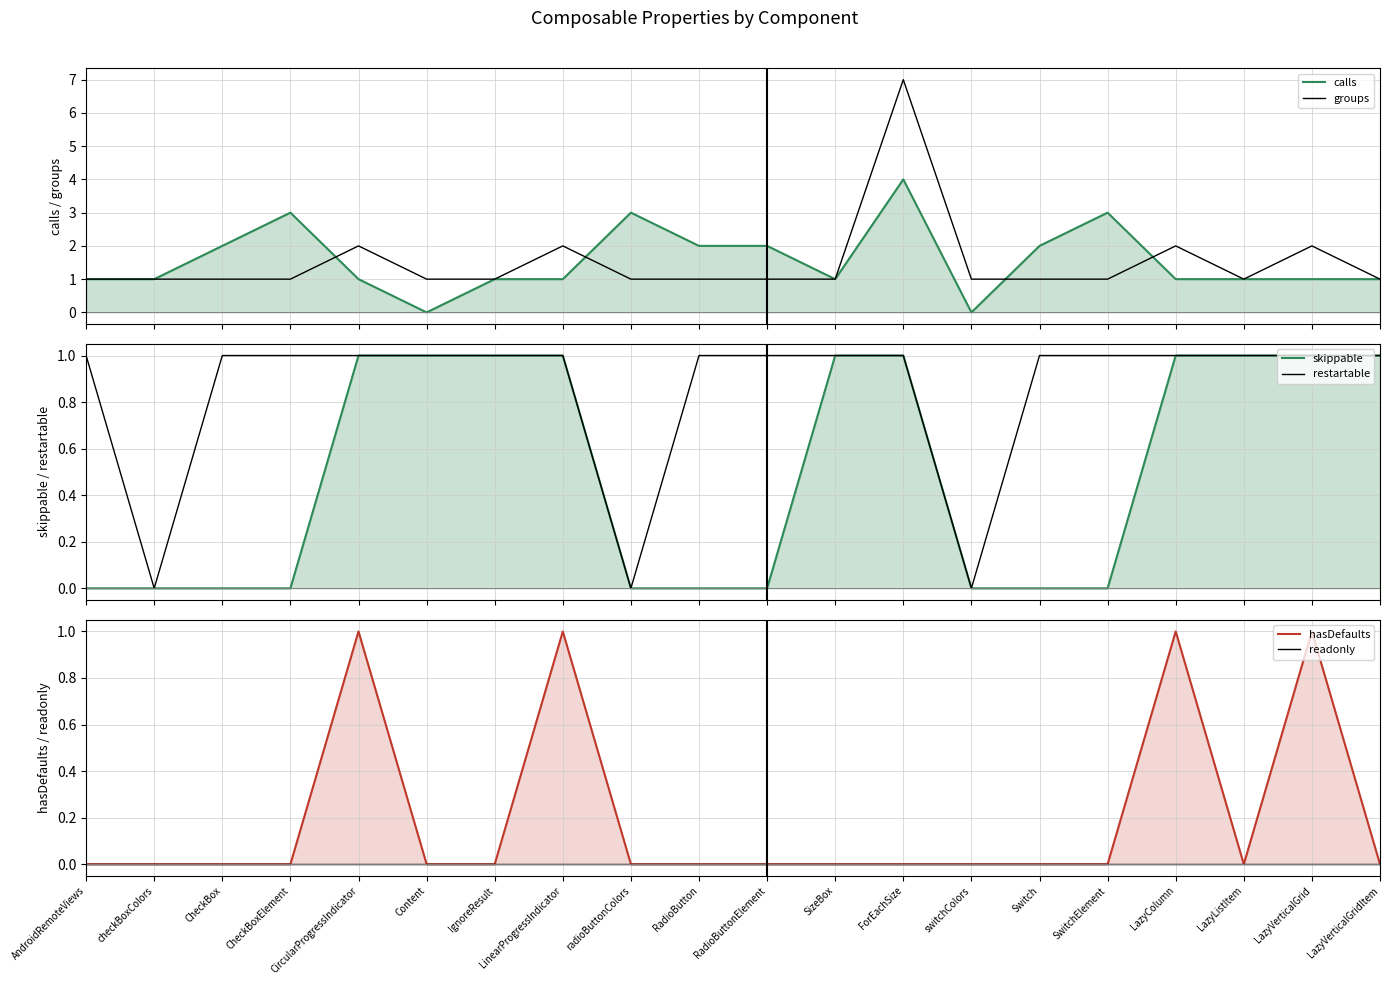

Is it true that calls equals 1 at LazyVerticalGrid?

True